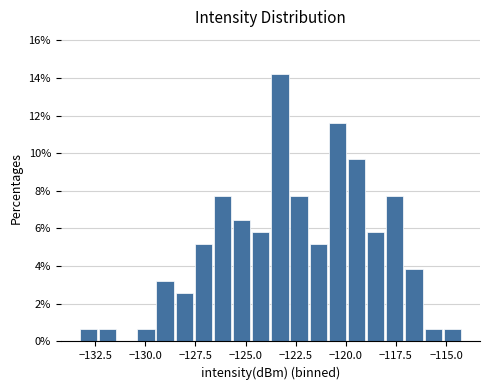

Around what value on the x-axis is the tallest bar? Give the approximate position of its centre, as read against the axis.

-123.5